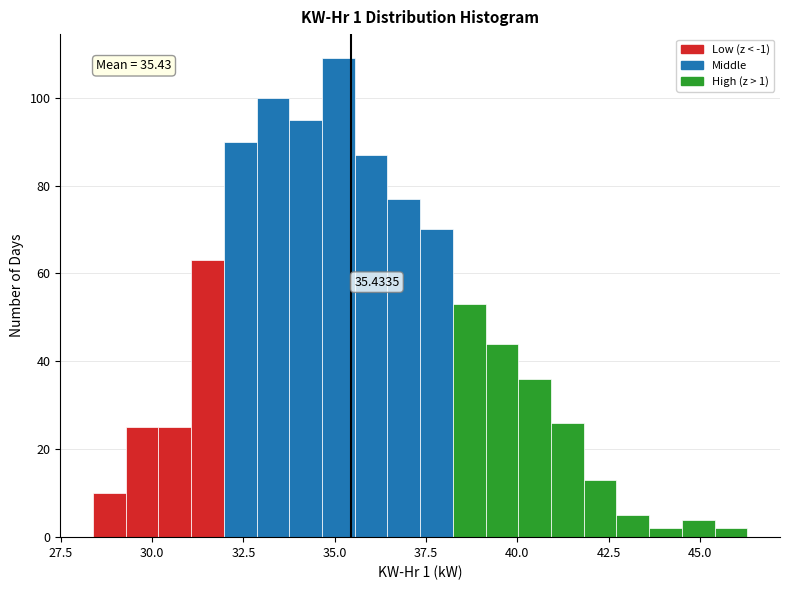

Around what value on the x-axis is the tallest bar? Give the approximate position of its centre, as read against the axis.

35.0